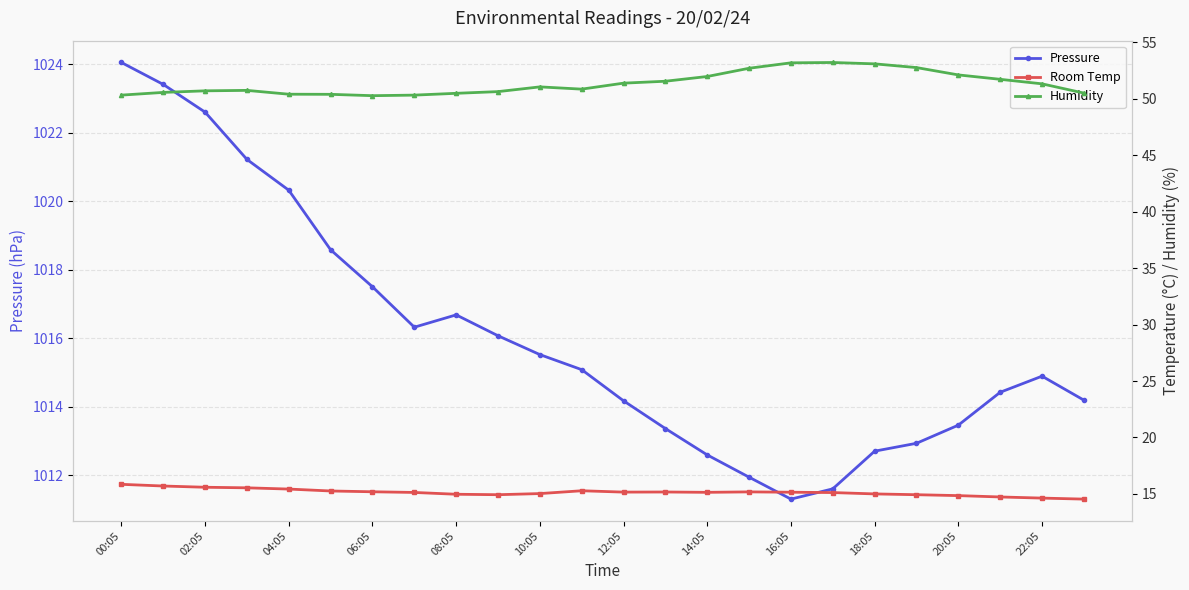

True or false: Room Temp and Pressure intersect in this chart.

False